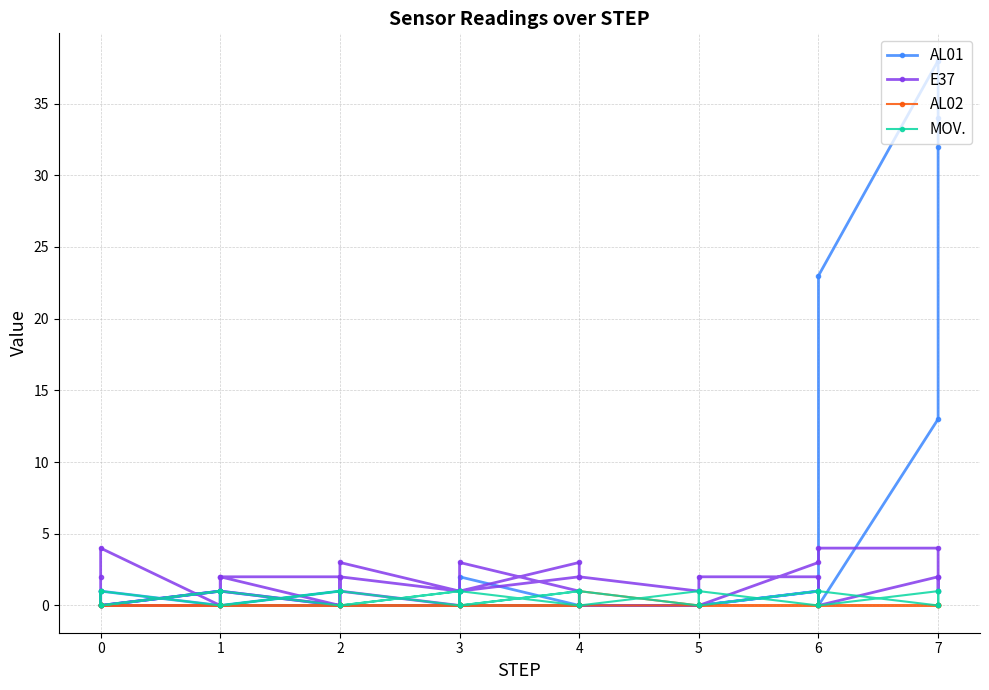

What is the sum of all E37 values?

57